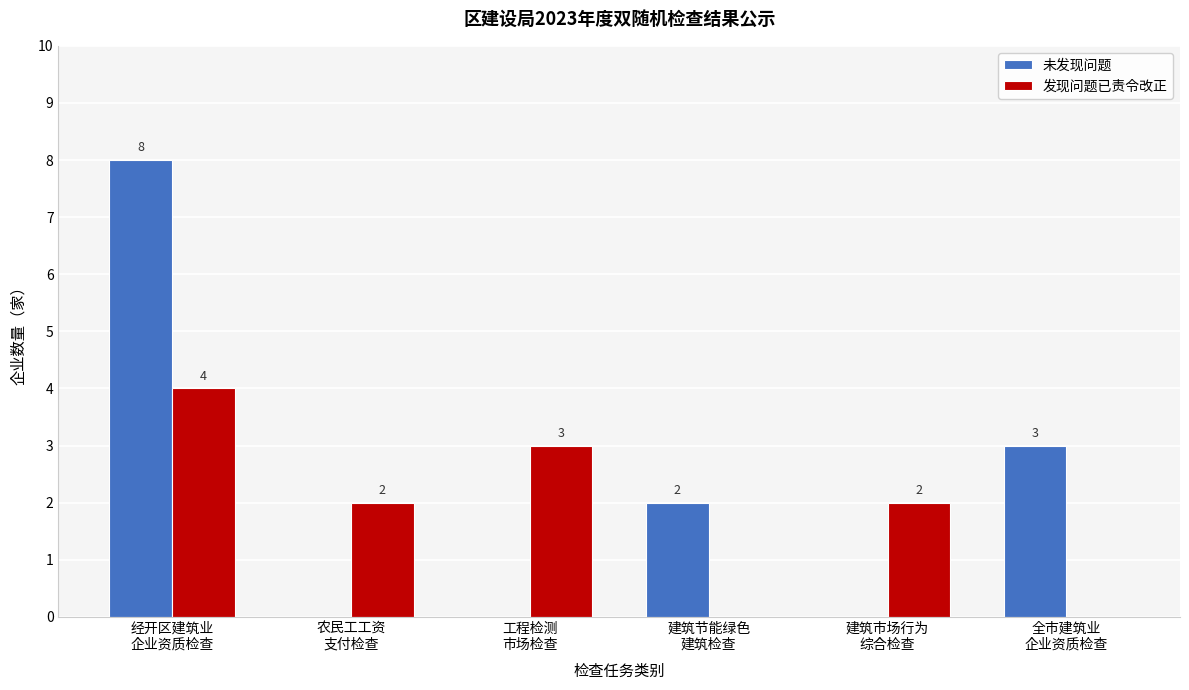

How many 未发现问题 values are between 0 and 3?

5